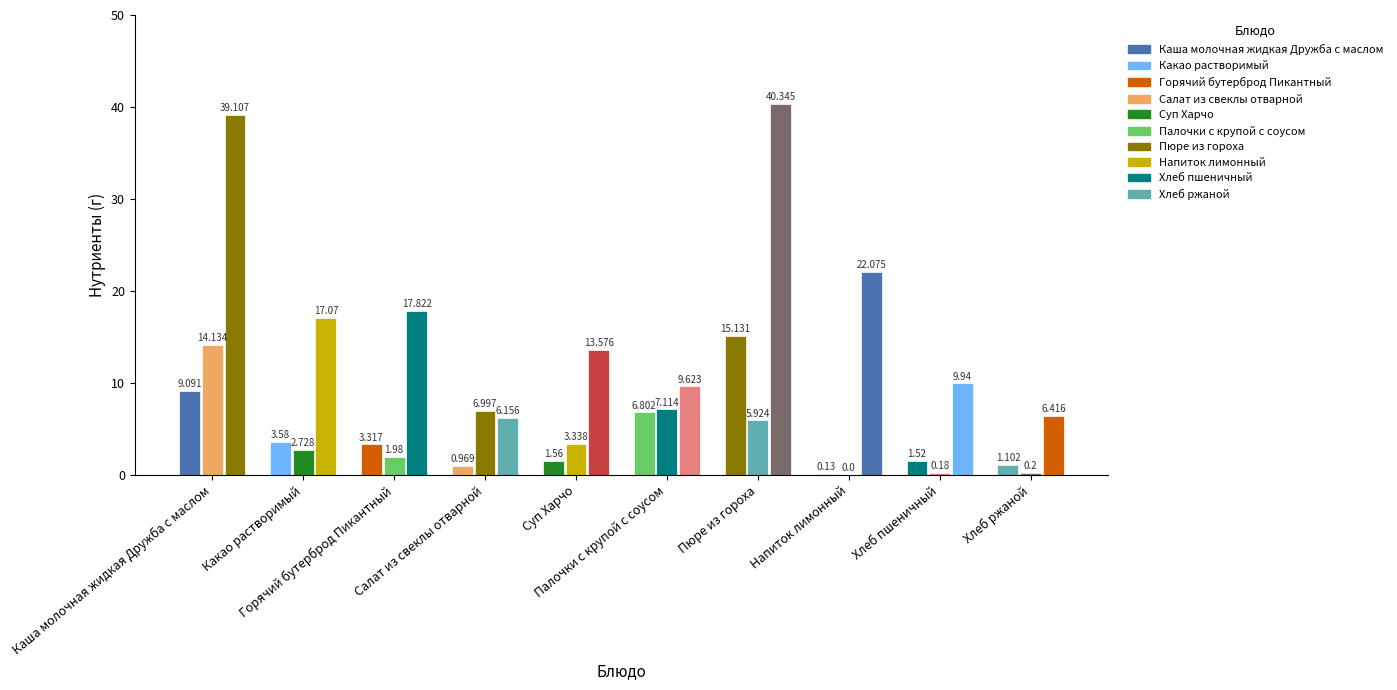

What is the difference between the highest and lowest values at Напиток лимонный?

22.1